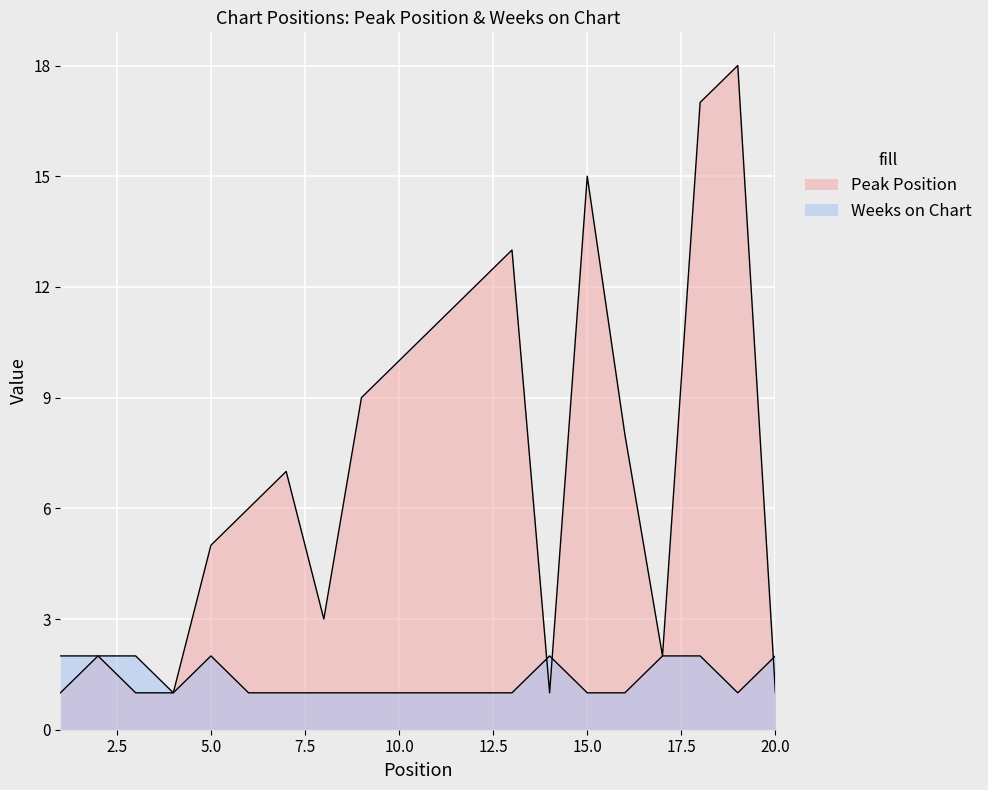

Is it true that Weeks on Chart equals 2 at 1?

True